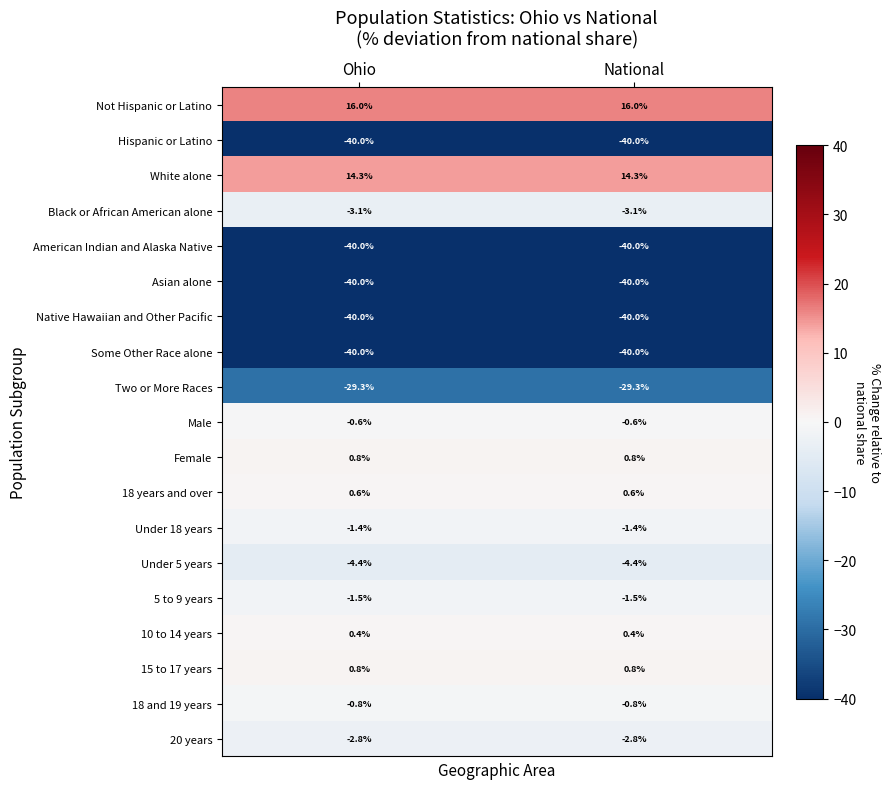

Read the 20 years value at National.

-2.8